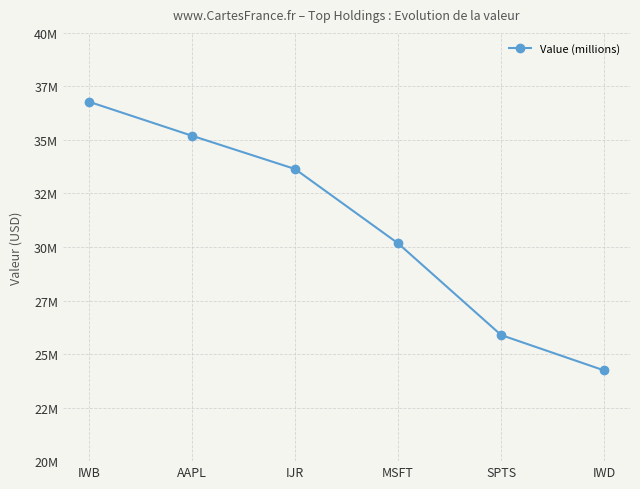

At which label does the data first exceed 33643000?

IWB